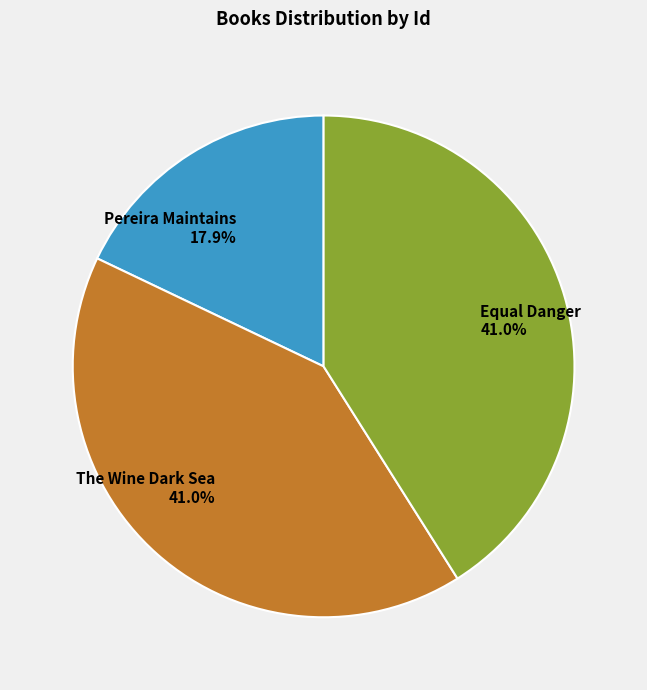

Which category has the smallest portion of the pie?

Pereira Maintains